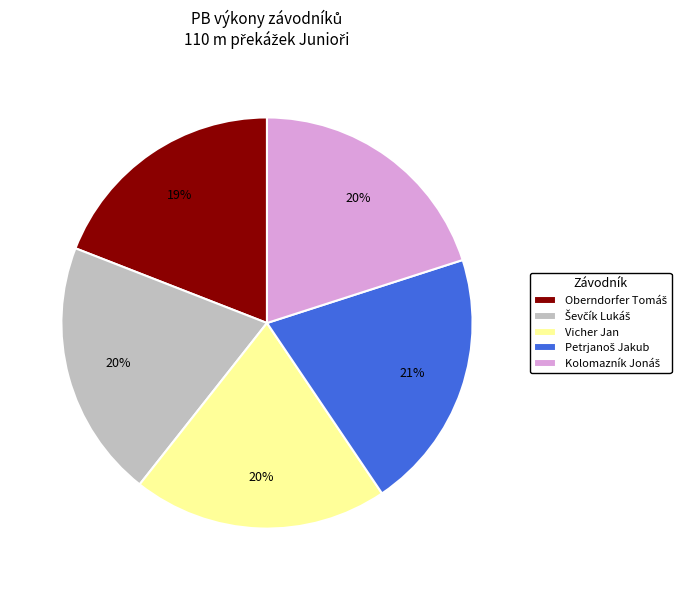

To the nearest percent, what portion does Vicher Jan represent?

20%